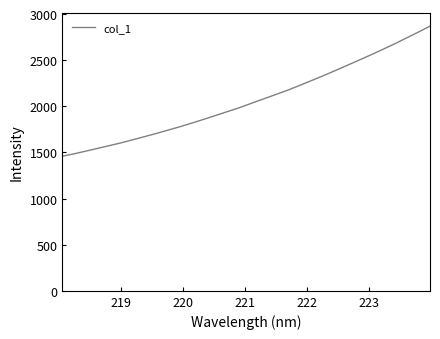

What is the greatest value displayed?

2868.6